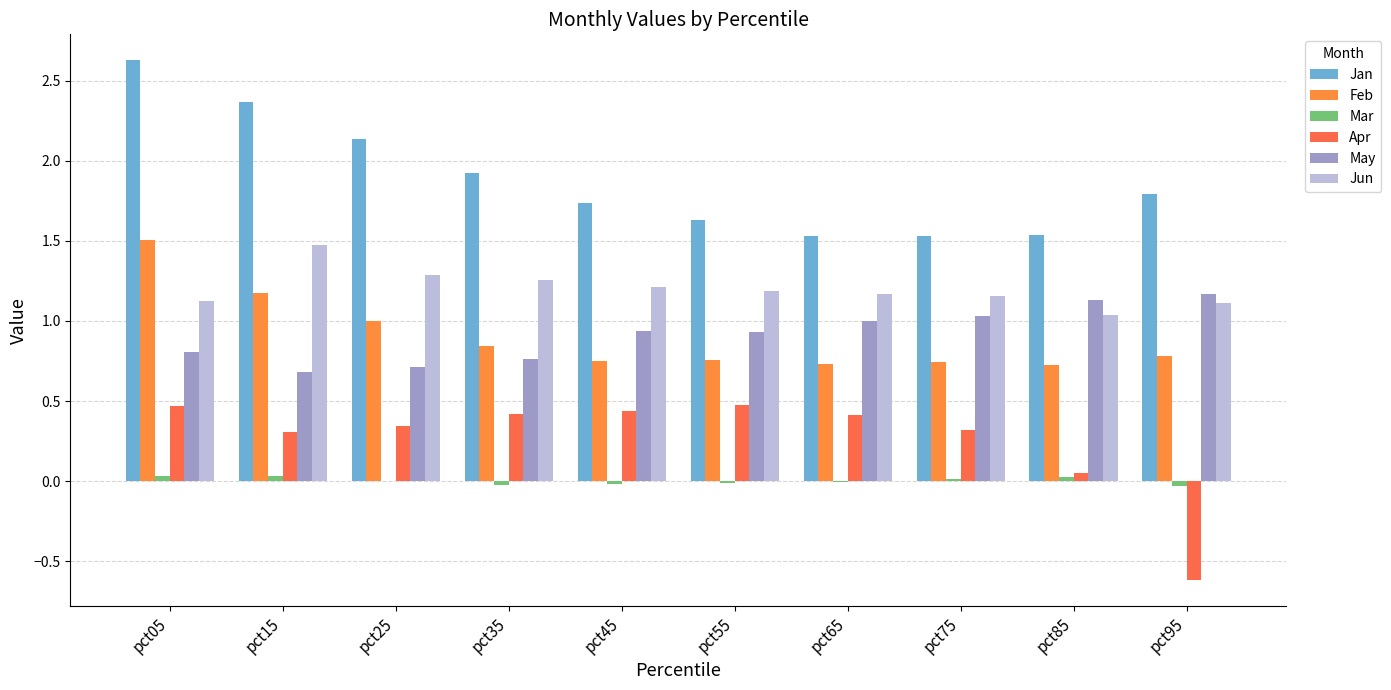

At which category is the sum across all series the highest?

pct05